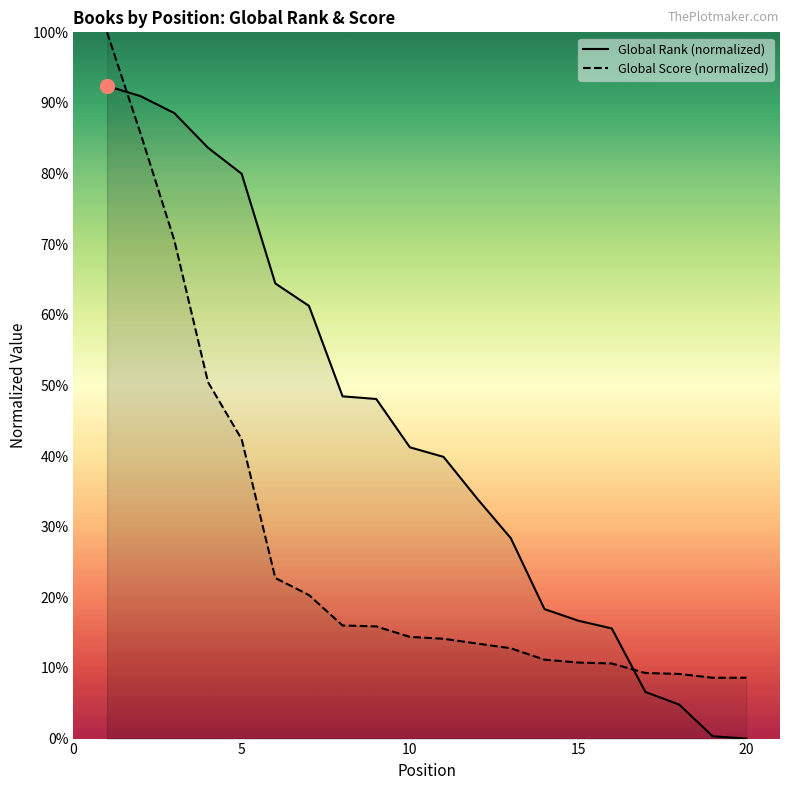

Reading right to left, list all the values displayed in this chart.

Global Rank: 20=0.0	19=0.3	18=4.8	17=6.6	16=15.6	15=16.7	14=18.3	13=28.4	12=34.0	11=39.9	10=41.2	9=48.1	8=48.5	7=61.3	6=64.4	5=80.0	4=83.7	3=88.6	2=91.0	1=92.4
Global Score: 20=8.6	19=8.6	18=9.2	17=9.3	16=10.6	15=10.8	14=11.2	13=12.8	12=13.5	11=14.1	10=14.4	9=15.9	8=16.0	7=20.3	6=22.7	5=42.4	4=50.5	3=70.5	2=85.6	1=100.0